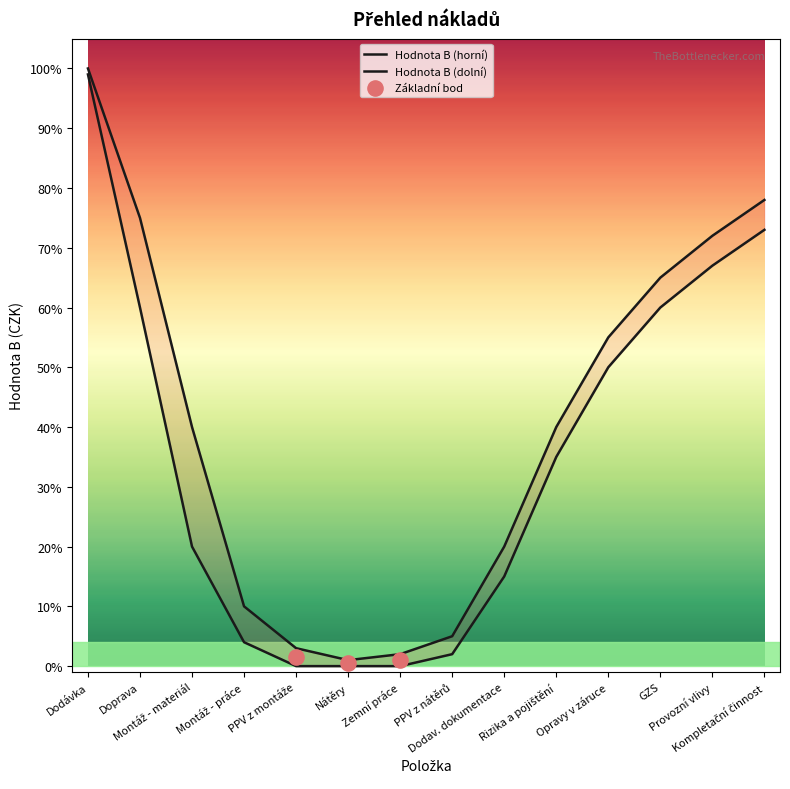

At how many categories does at least one series exceed 0?

14